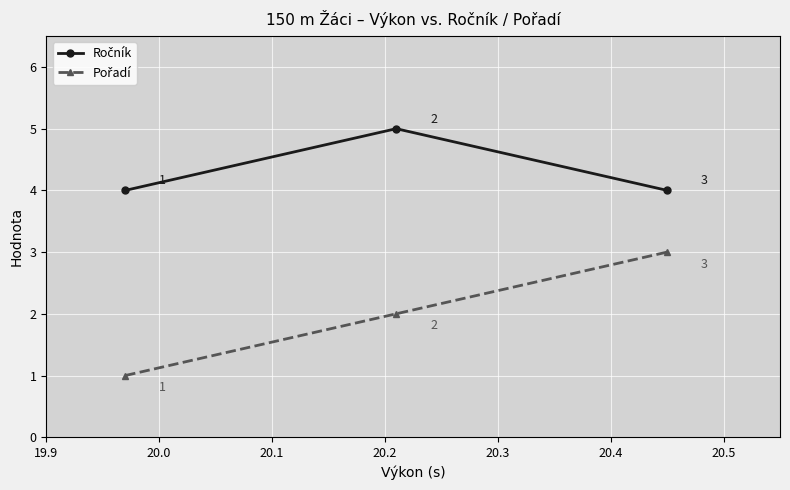

What is the sum of all Pořadí values?

6